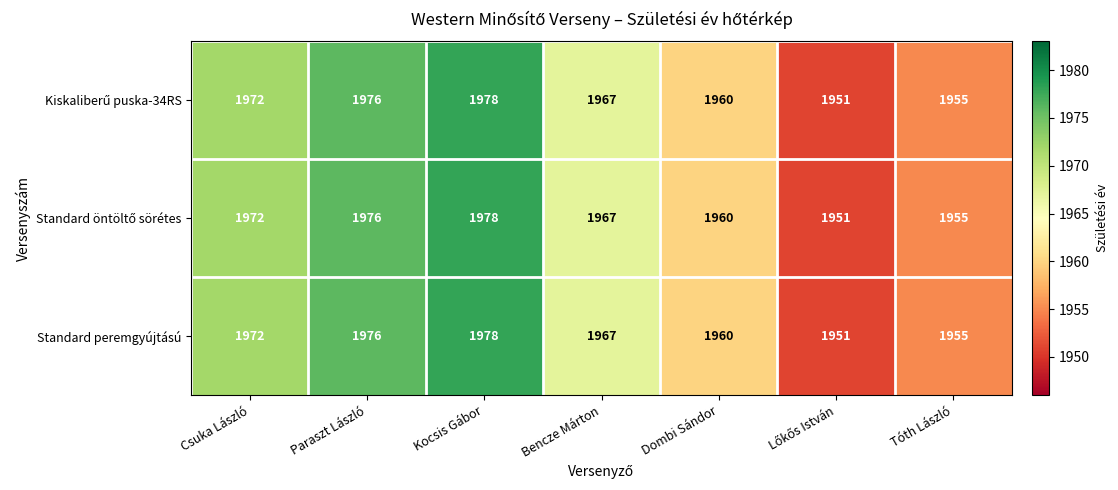

What is the difference between the Standard peremgyújtású values at Tóth László and Bencze Márton?

12